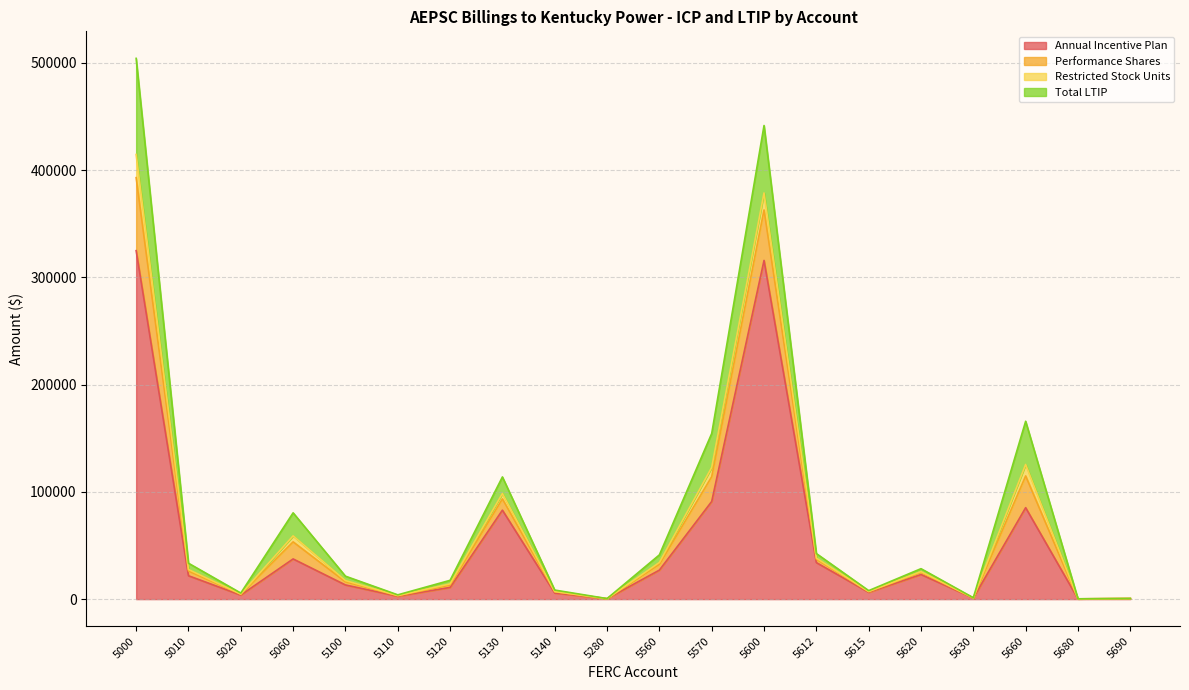

Where does the Annual Incentive Plan series first go above 21806?

5000